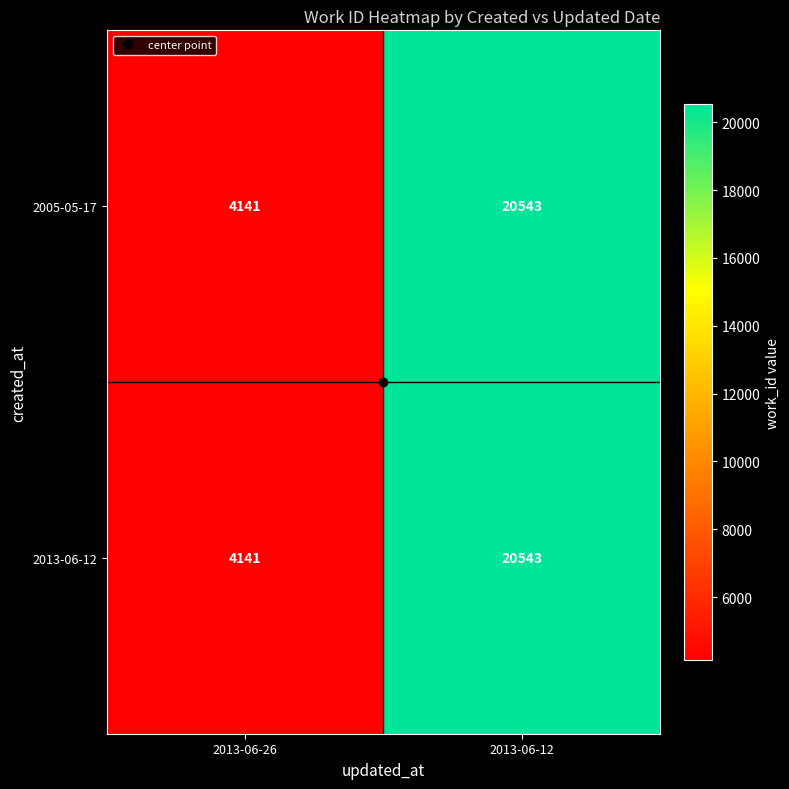

True or false: 2005-05-17 has a value of 20543 at 2013-06-12.

True